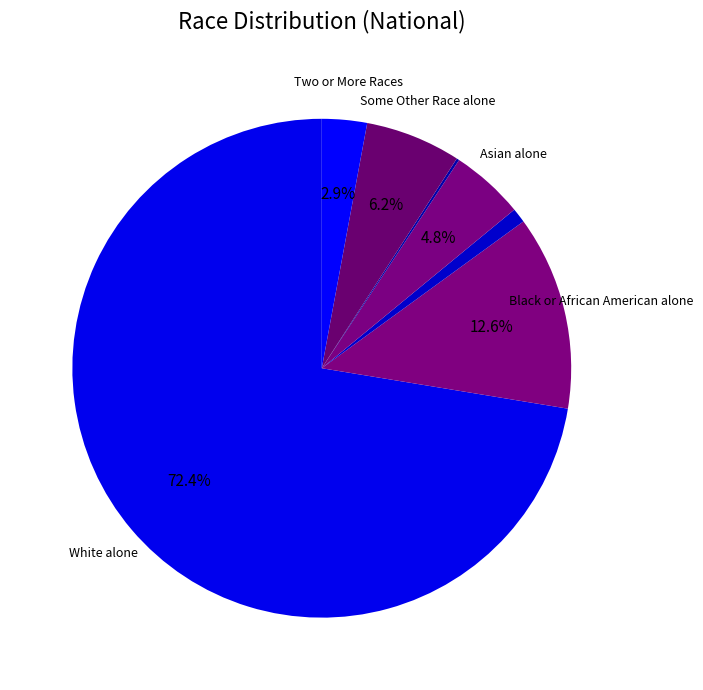

Is there any slice that represents more than half of the pie?

Yes